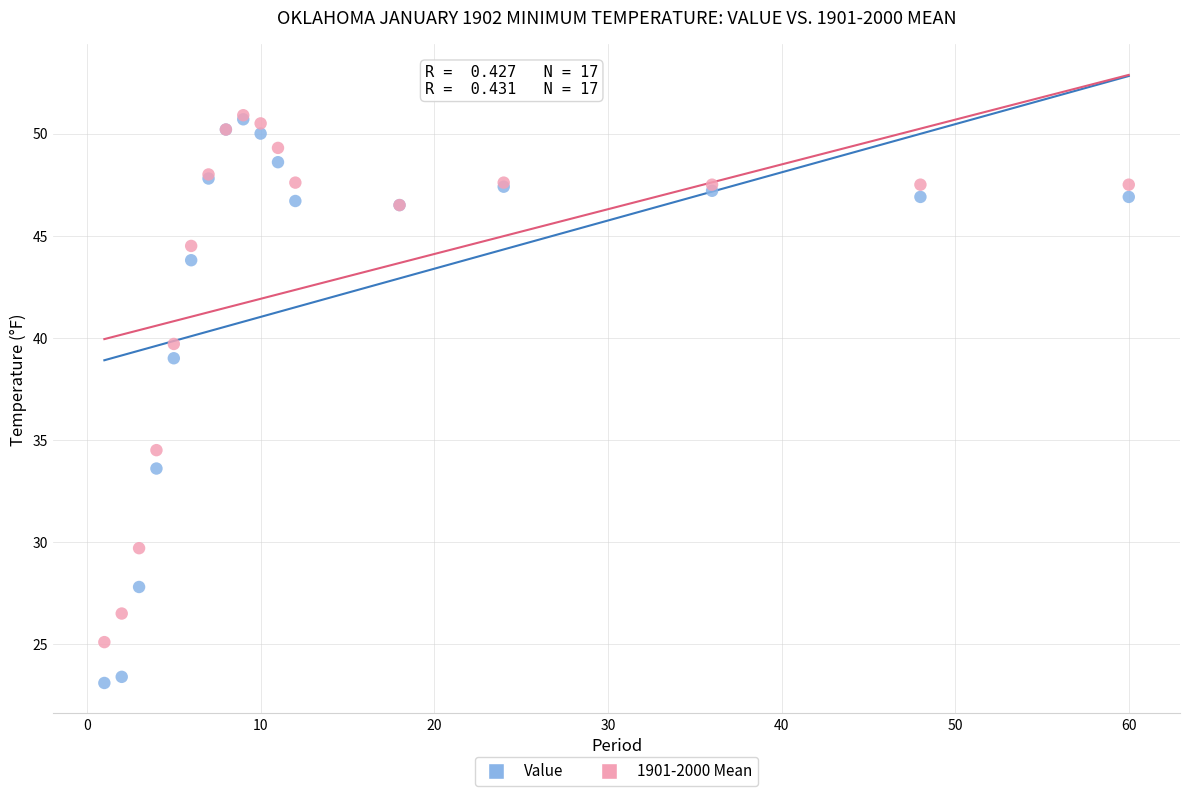

Which series reaches the minimum Y coordinate?

Value